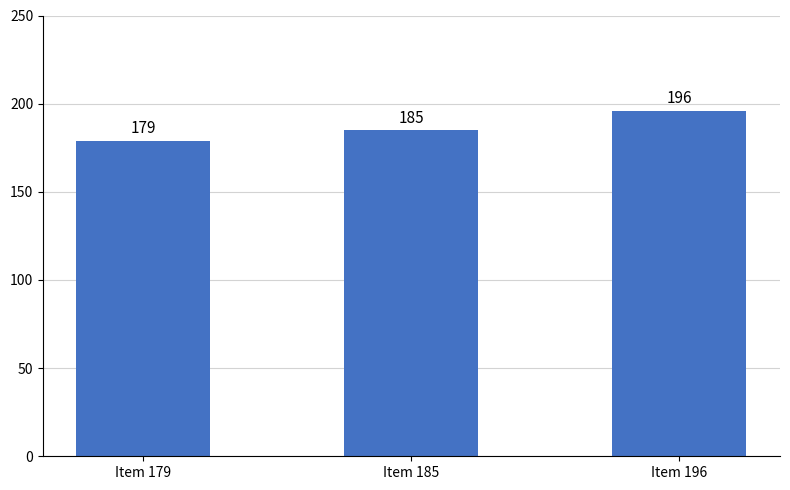

Are the bars horizontal?

No